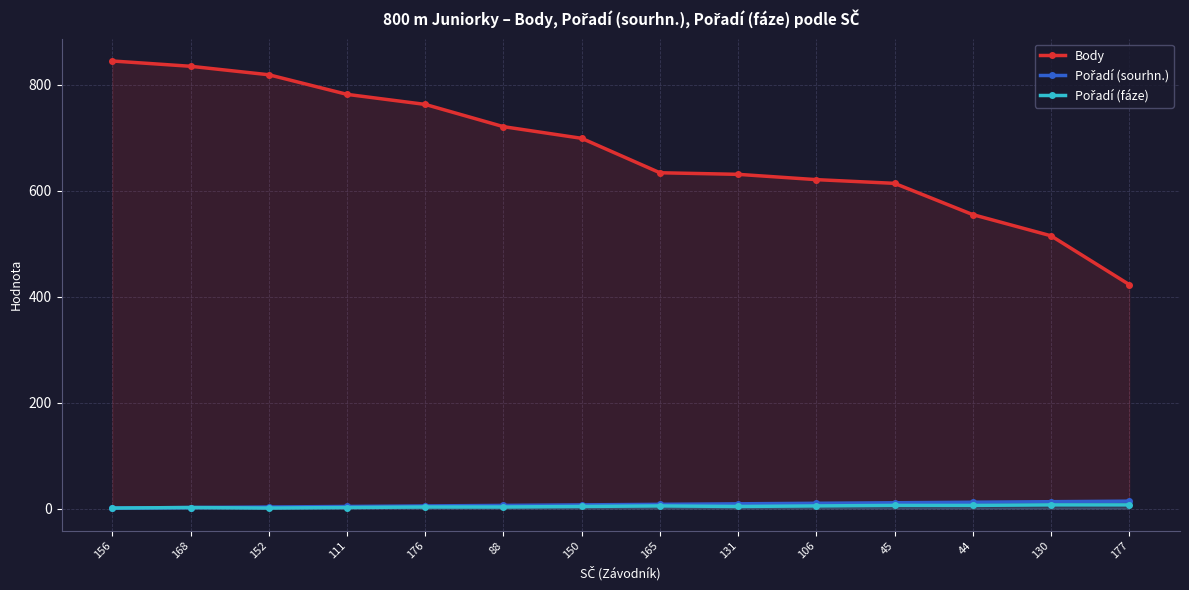

Reading left to right, list all the values displayed in this chart.

Body: 156=845	168=835	152=819	111=782	176=763	88=721	150=699	165=634	131=631	106=621	45=614	44=555	130=515	177=423
Pořadí (sourhn.): 156=1	168=2	152=3	111=4	176=5	88=6	150=7	165=8	131=9	106=10	45=11	44=12	130=13	177=14
Pořadí (fáze): 156=1	168=2	152=1	111=2	176=3	88=3	150=4	165=5	131=4	106=5	45=6	44=6	130=7	177=7